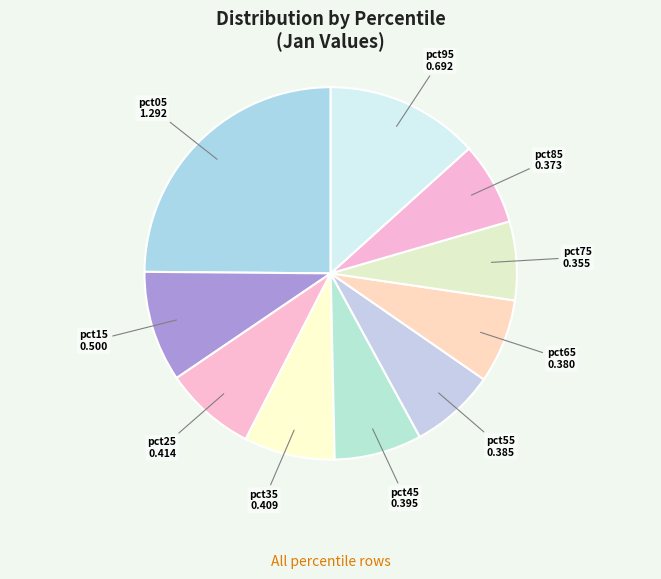

Count the number of slices in the pie.

10